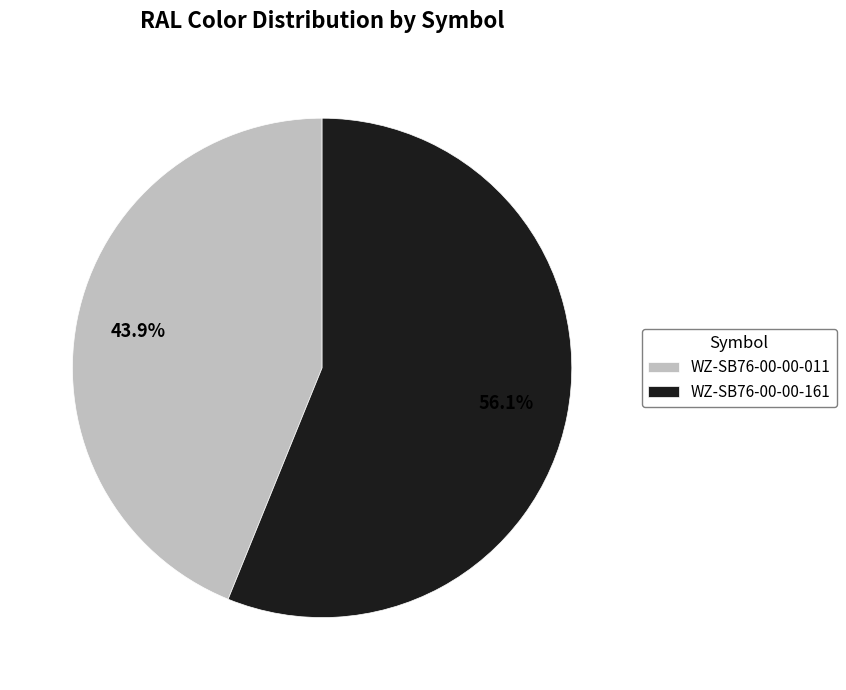

What percentage is NOT represented by WZ-SB76-00-00-161?

43.9%